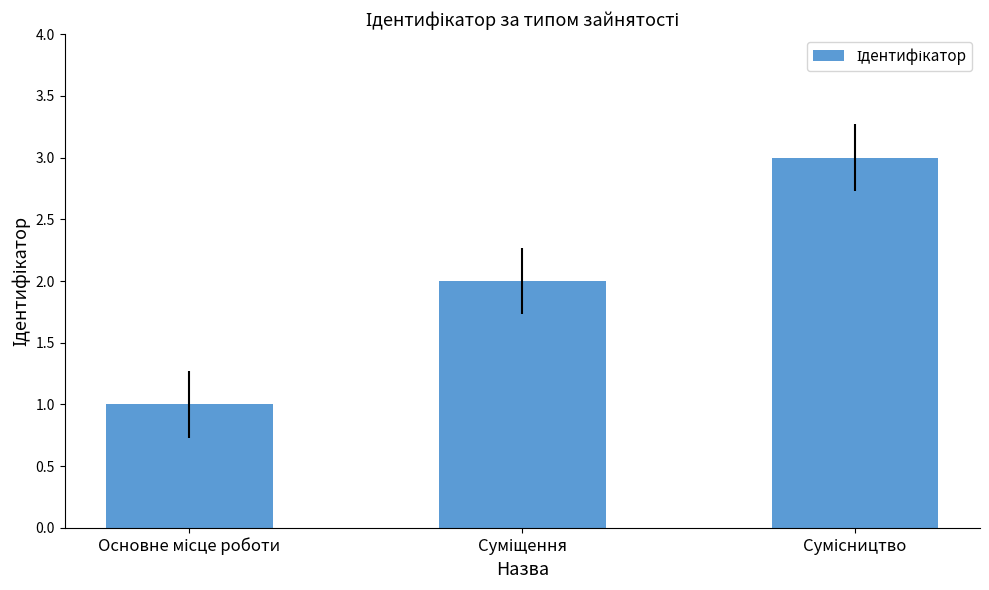

What is the maximum value shown in the chart?

3